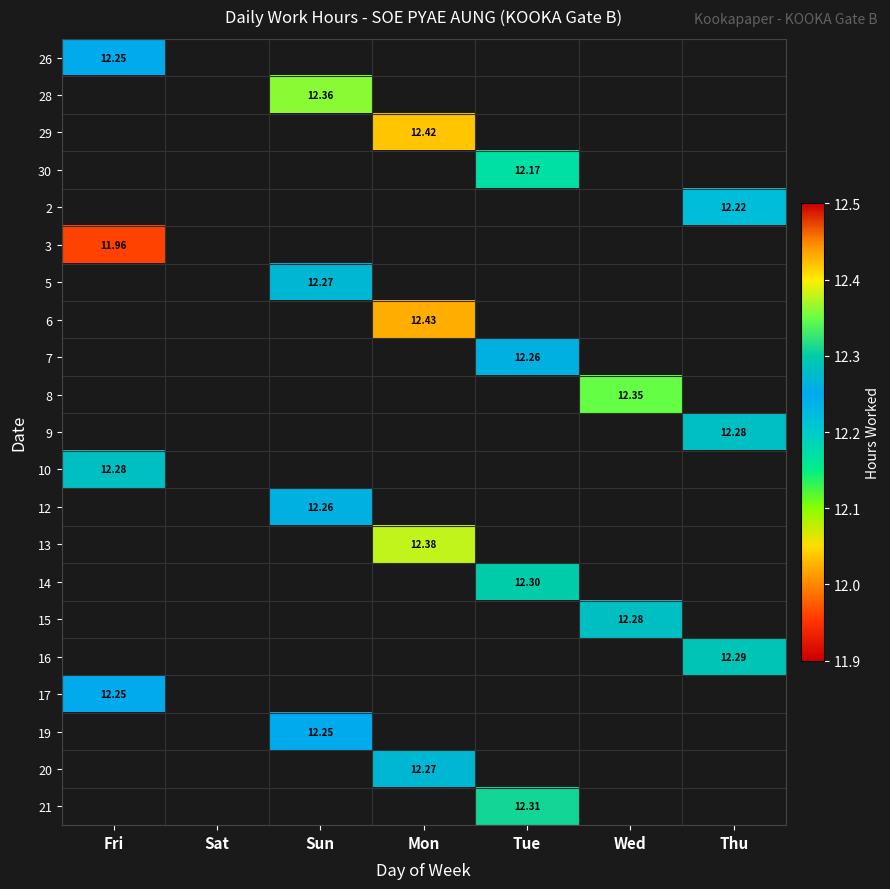

Count the number of categories in the chart.

7